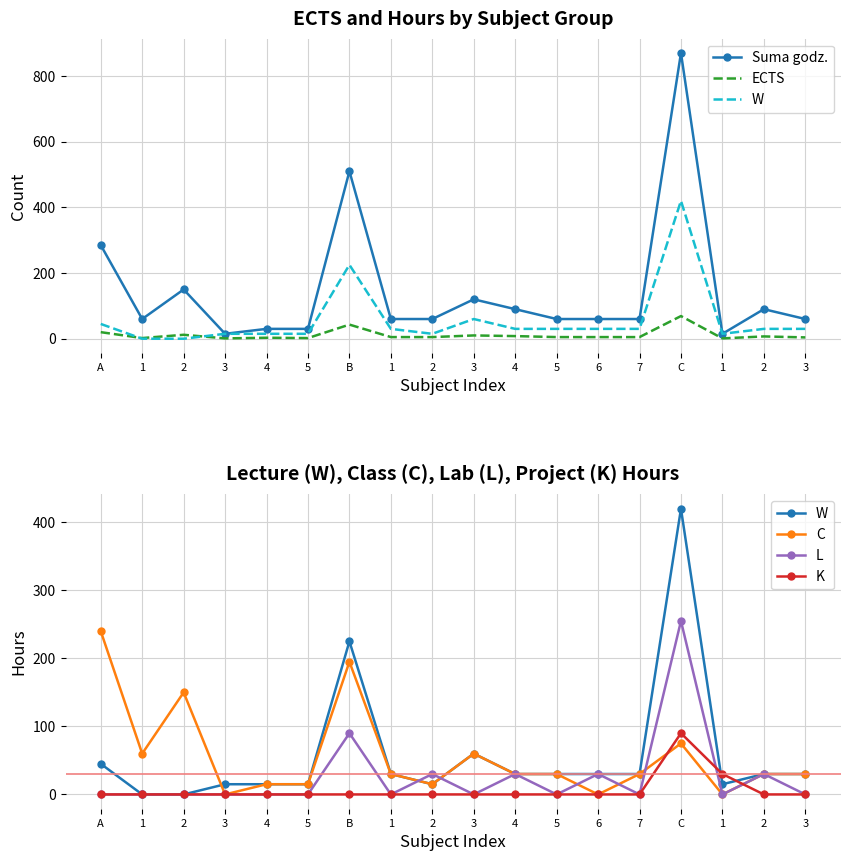

Between which two adjacent categories do C and W first intersect?

2 and 3